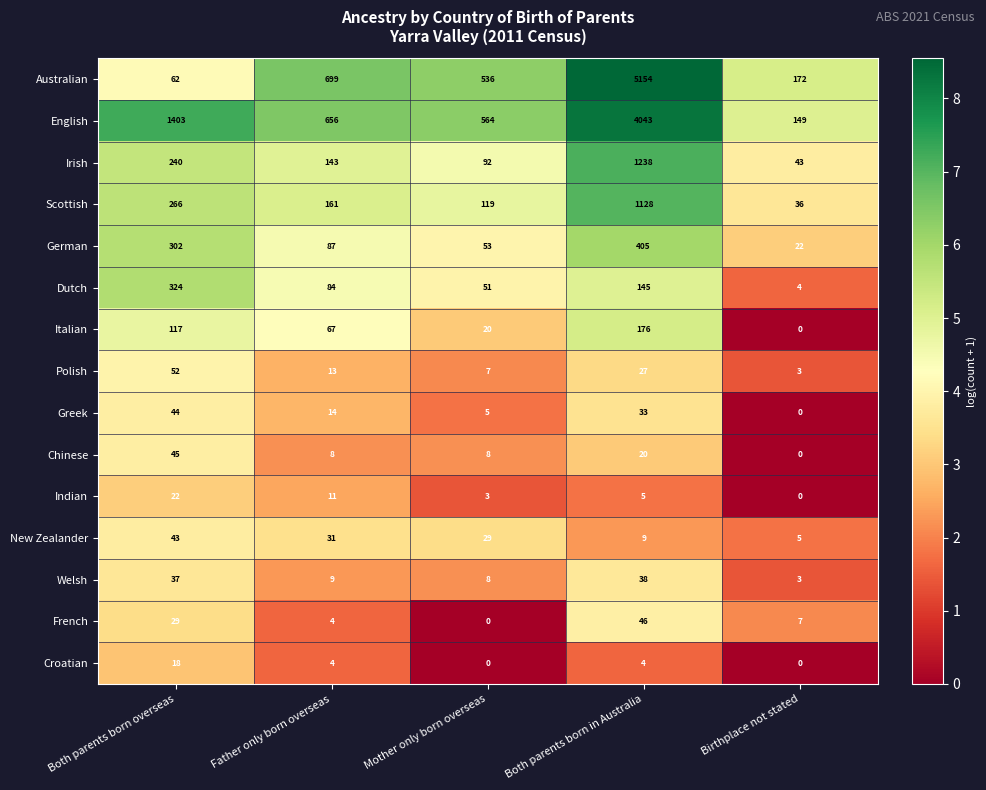

Where does the Croatian series first go above 4?

Both parents born overseas